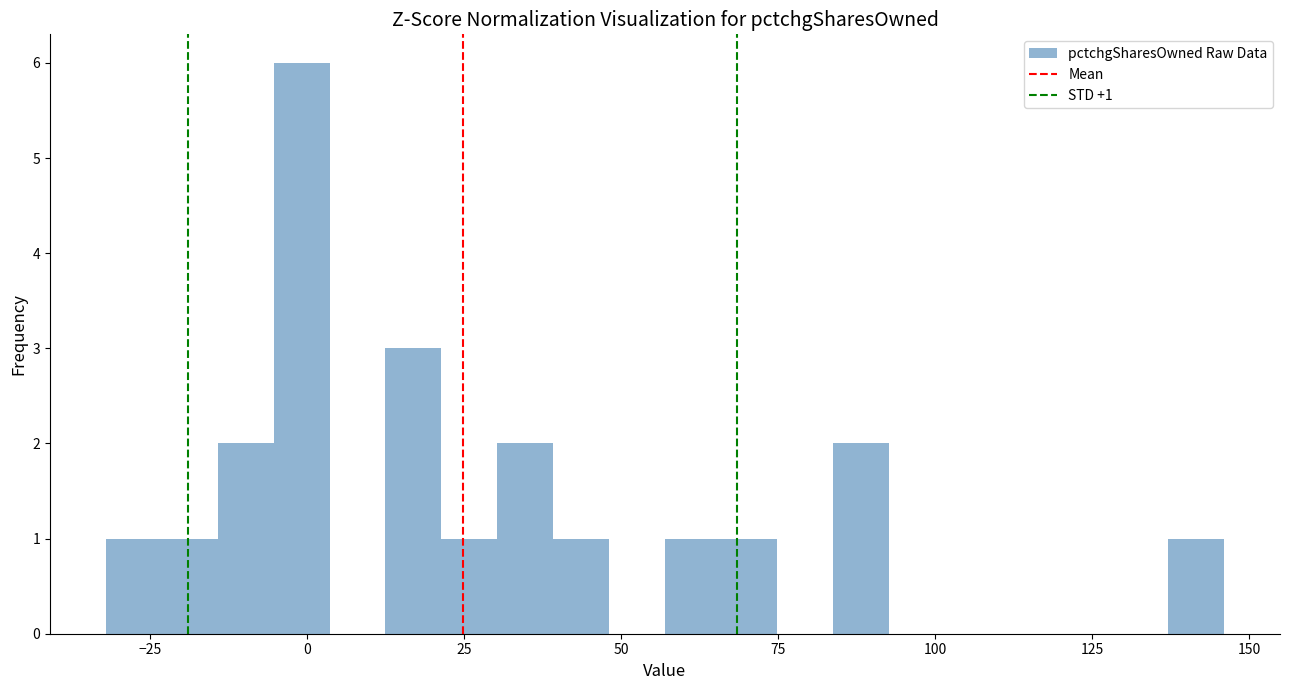

Around what value on the x-axis is the tallest bar? Give the approximate position of its centre, as read against the axis.

0